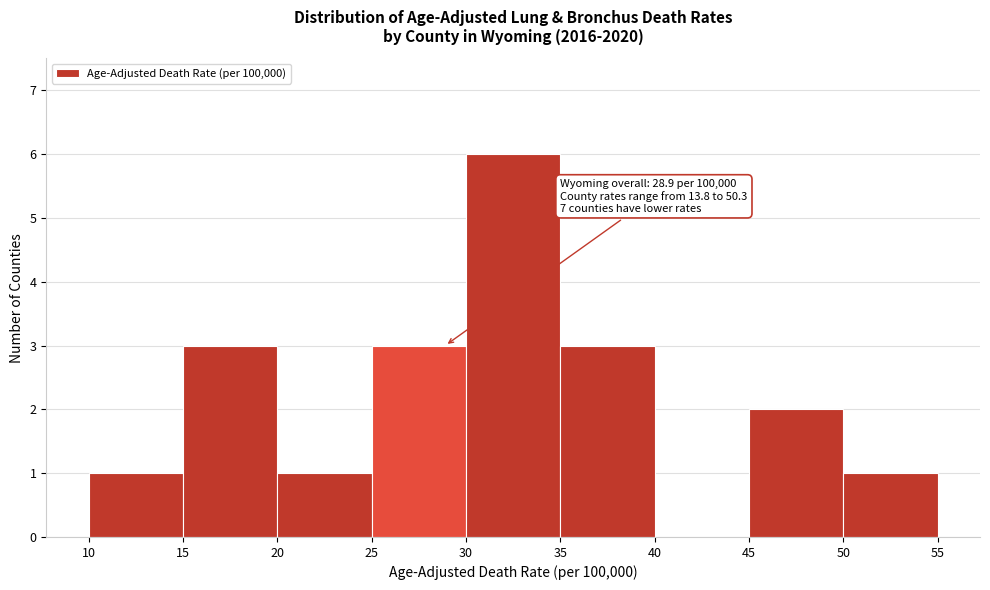

Over which range of the x-axis is the bar tallest?

30 to 35